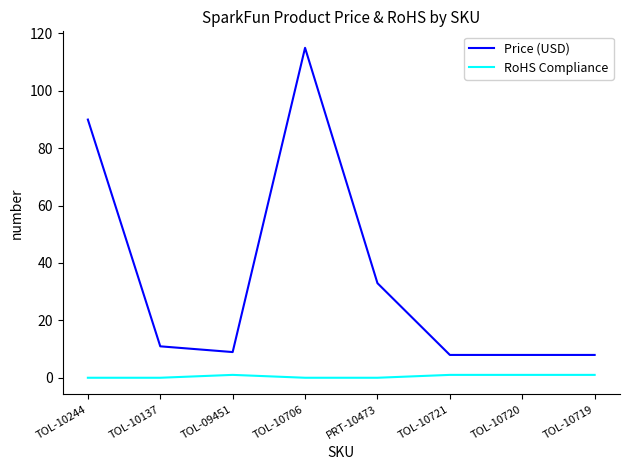

True or false: RoHS Compliance and Price (USD) intersect in this chart.

False